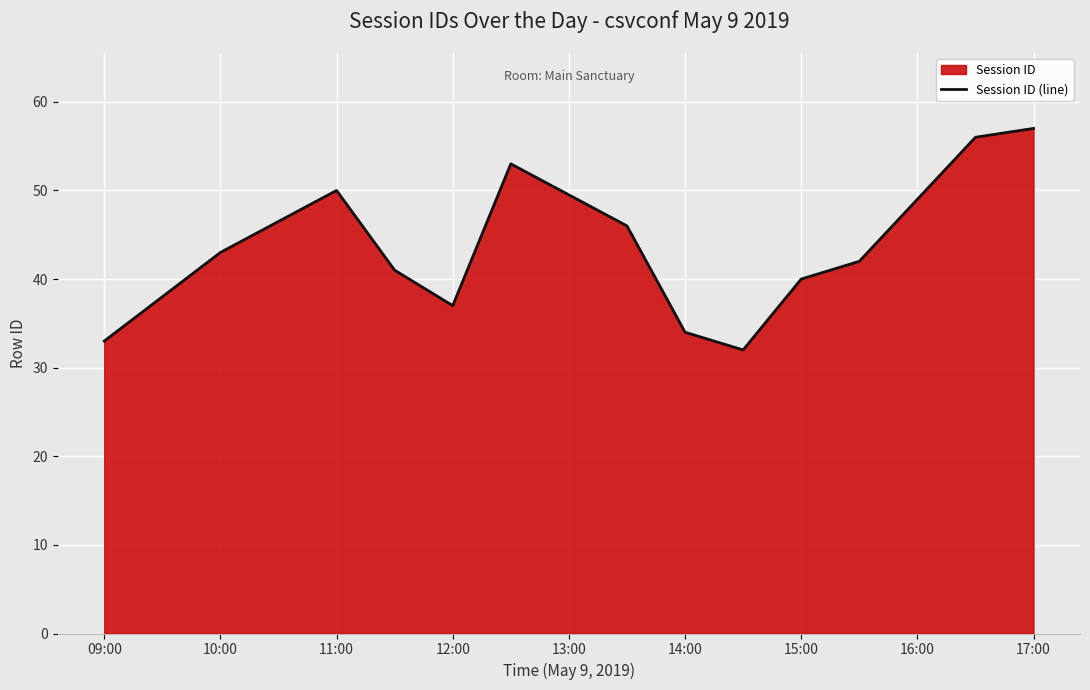

Reading left to right, list all the values displayed in this chart.

33	43	50	41	37	53	46	34	32	40	42	49	56	57